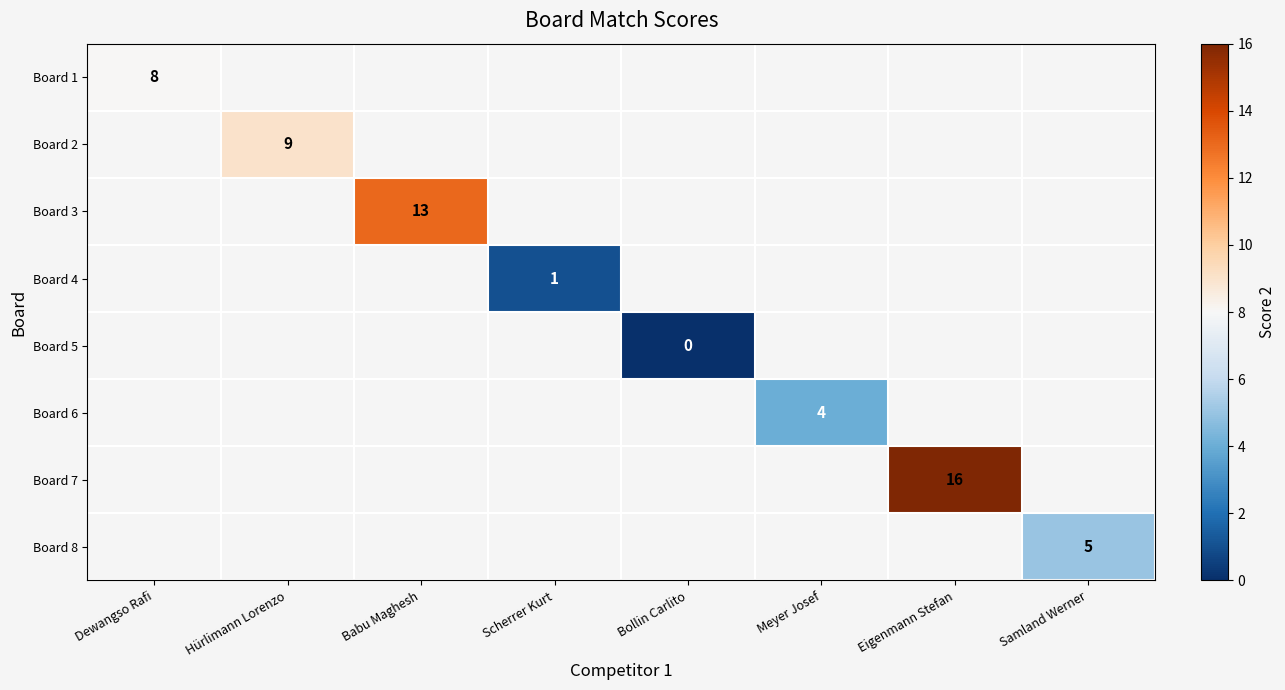

Count the number of data series in this chart.

8